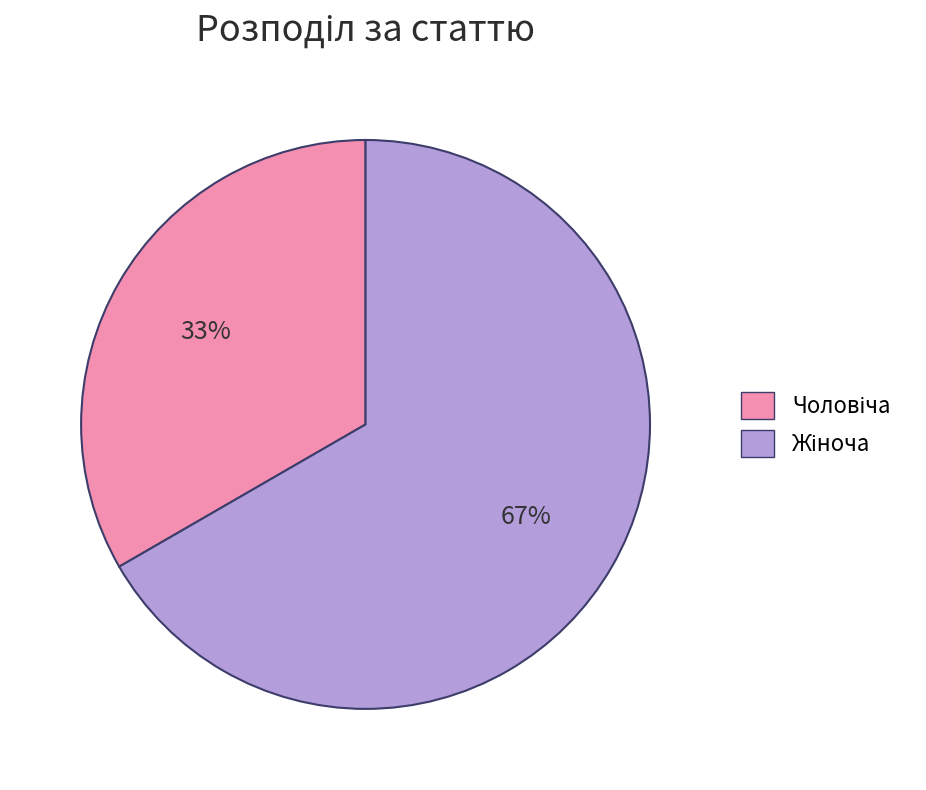

How many slices are in this pie chart?

2